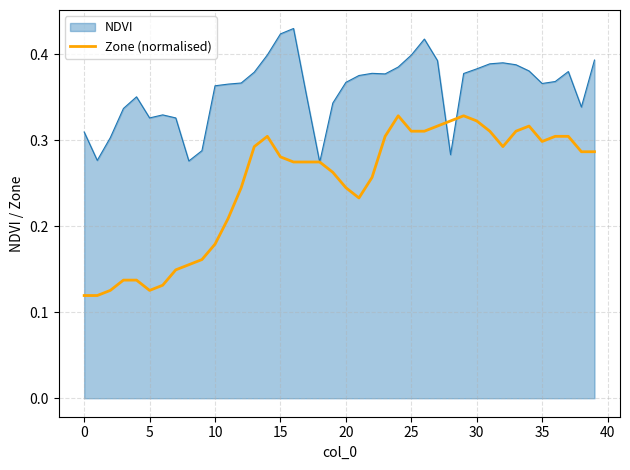

Which series has the largest range (max minus min)?

Zone (normalised)